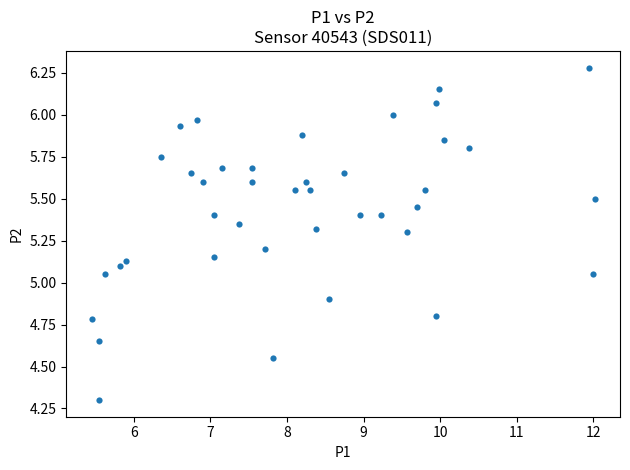

What is the range of Y values (max minus min)?

2.0